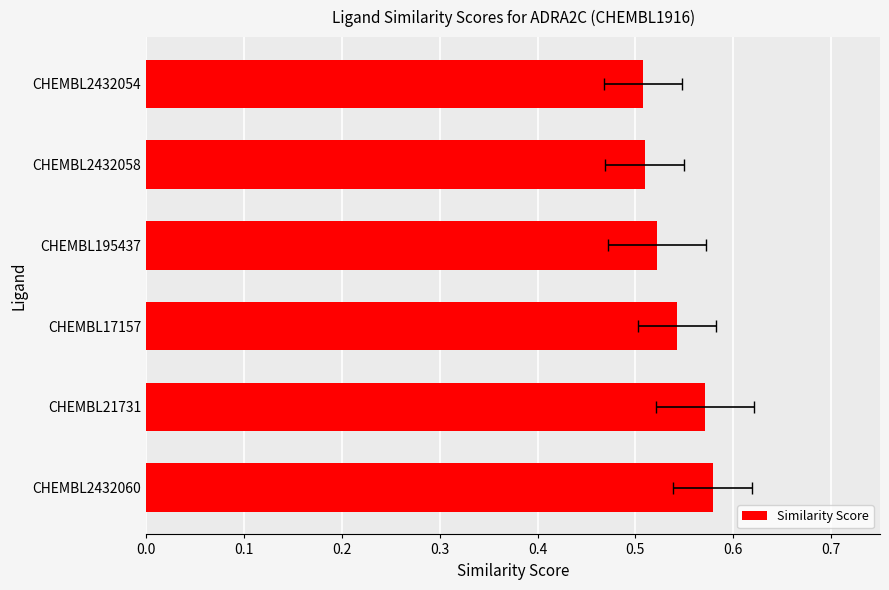

Reading right to left, list all the values displayed in this chart.

0.5	0.5	0.5	0.5	0.6	0.6